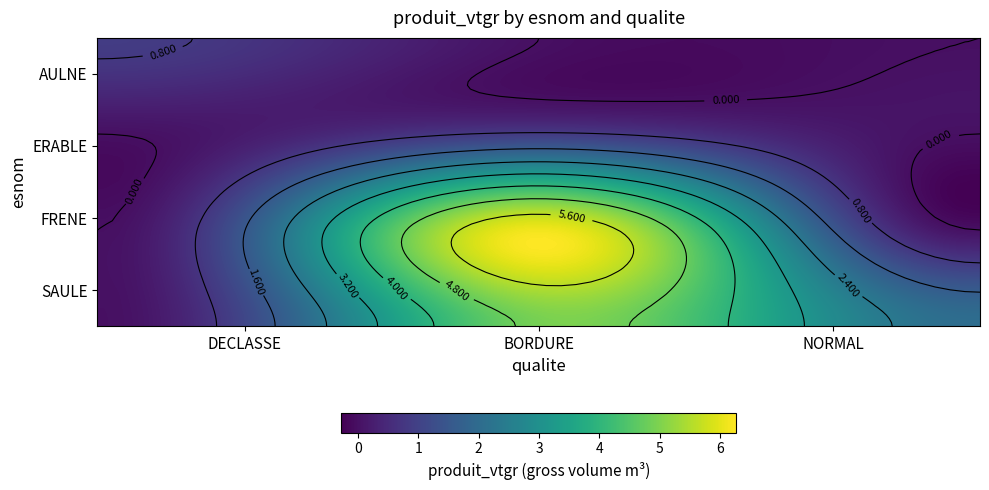

Is the value of FRENE at BORDURE greater than the value of ERABLE at DECLASSE?

Yes